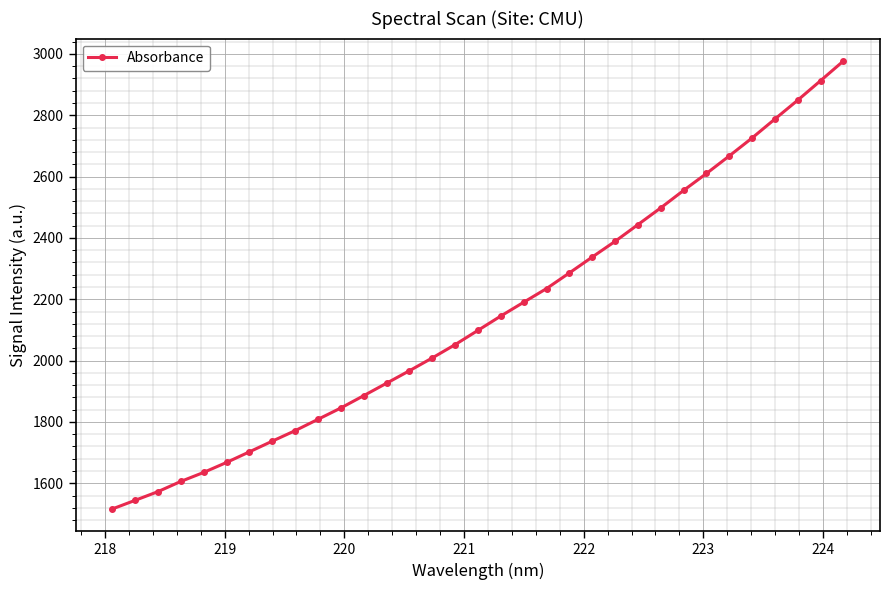

True or false: there are more than 2 points higher than both neighbors.

False